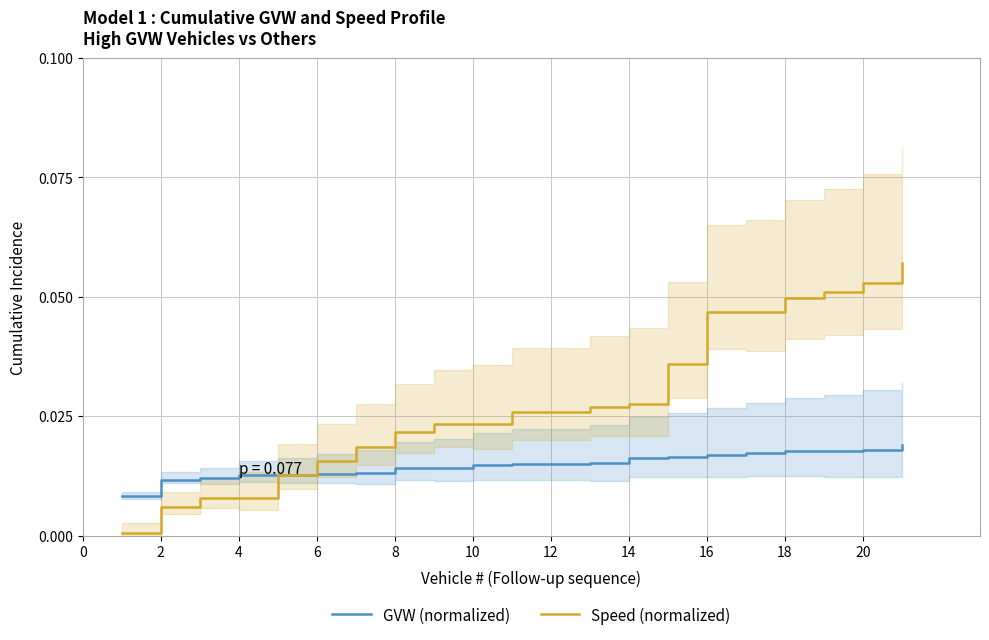

Is this an area chart (filled region under the line)?

No